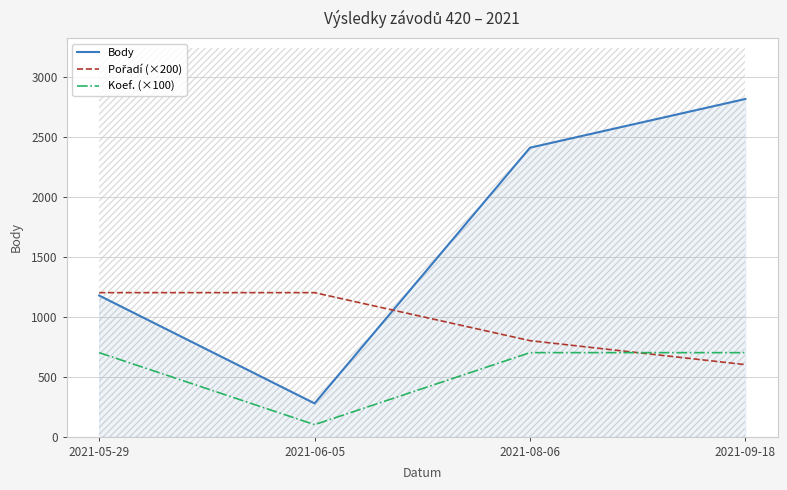

What is the difference between the Pořadí (×200) values at 2021-08-06 and 2021-06-05?

400